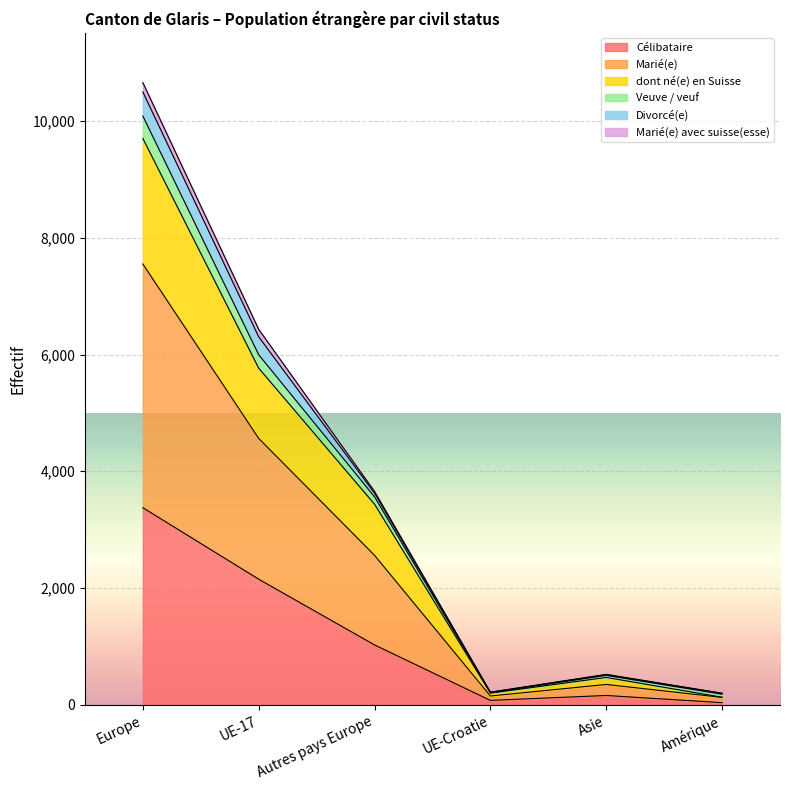

What is the value of the dont né(e) en Suisse point at the 6th from the left?

181